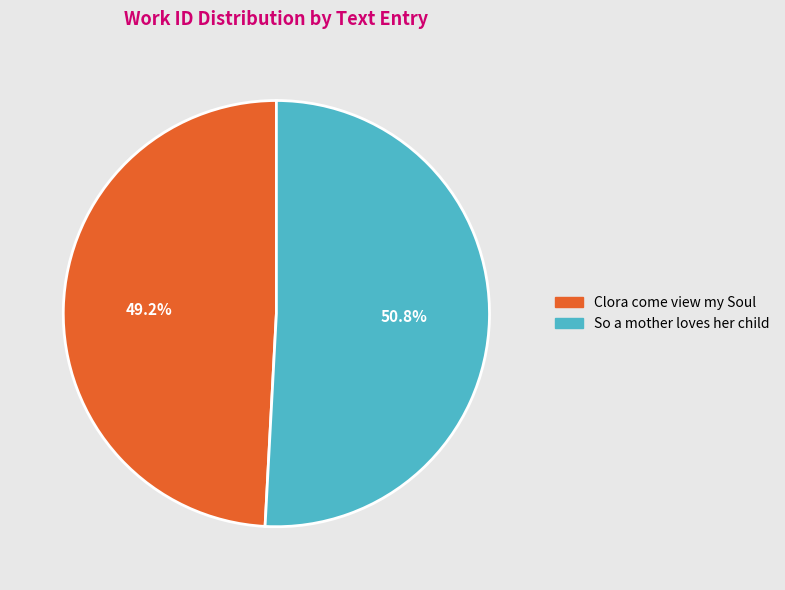

Rank the categories by value from highest to lowest.

So a mother loves her child, Clora come view my Soul